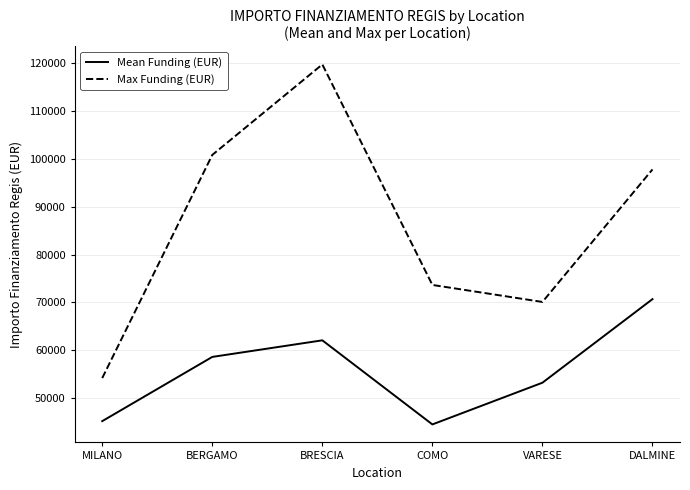

What is the maximum value shown in the chart?

119783.4